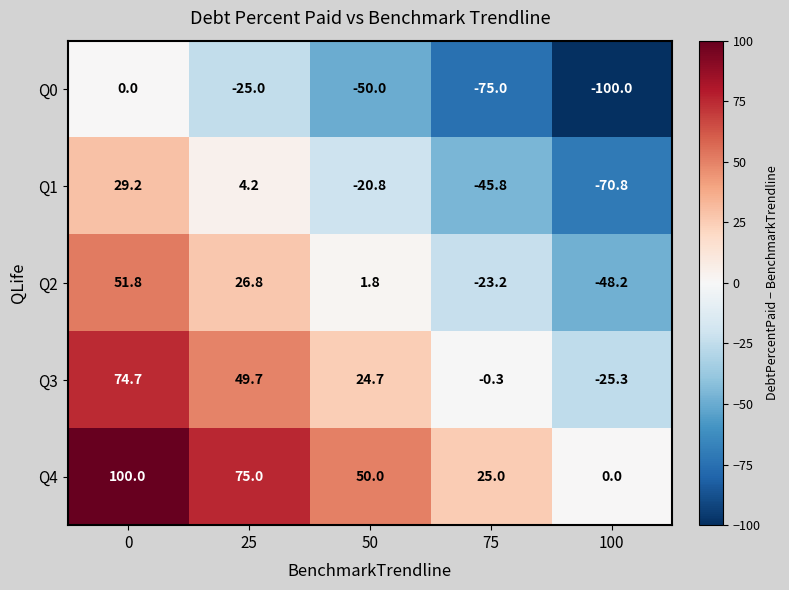

Which series has the largest total across all categories?

Q4